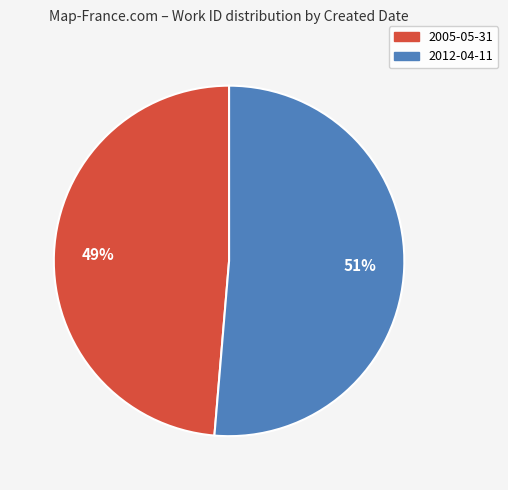

What is the smallest slice in the pie chart?

2005-05-31